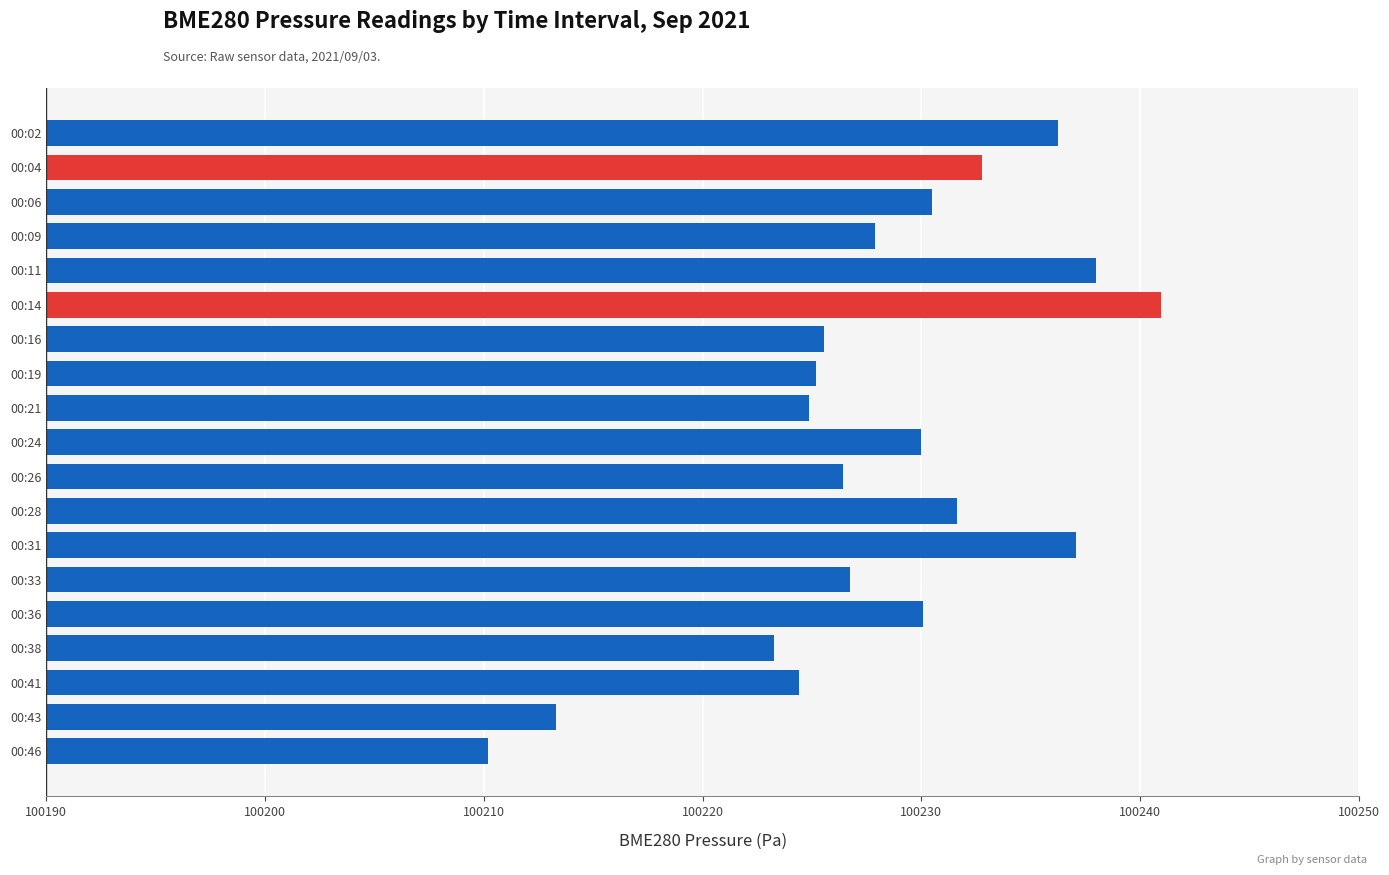

Approximately how many times larger is the value at 00:31 compared to 00:16?

1.0